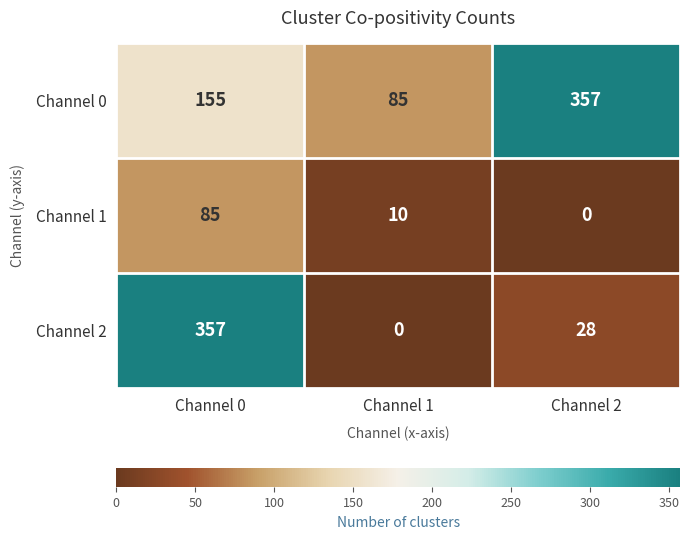

The Channel 2 series shows 0 at Channel 1. True or false?

True